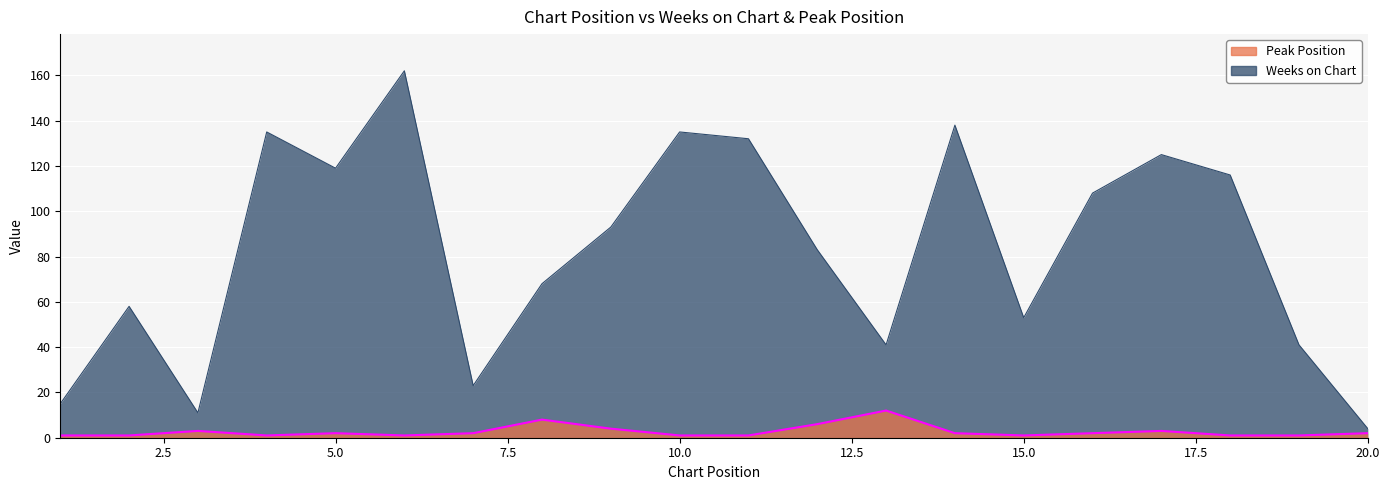

What are all the series names shown in the legend?

Peak Position, Weeks on Chart